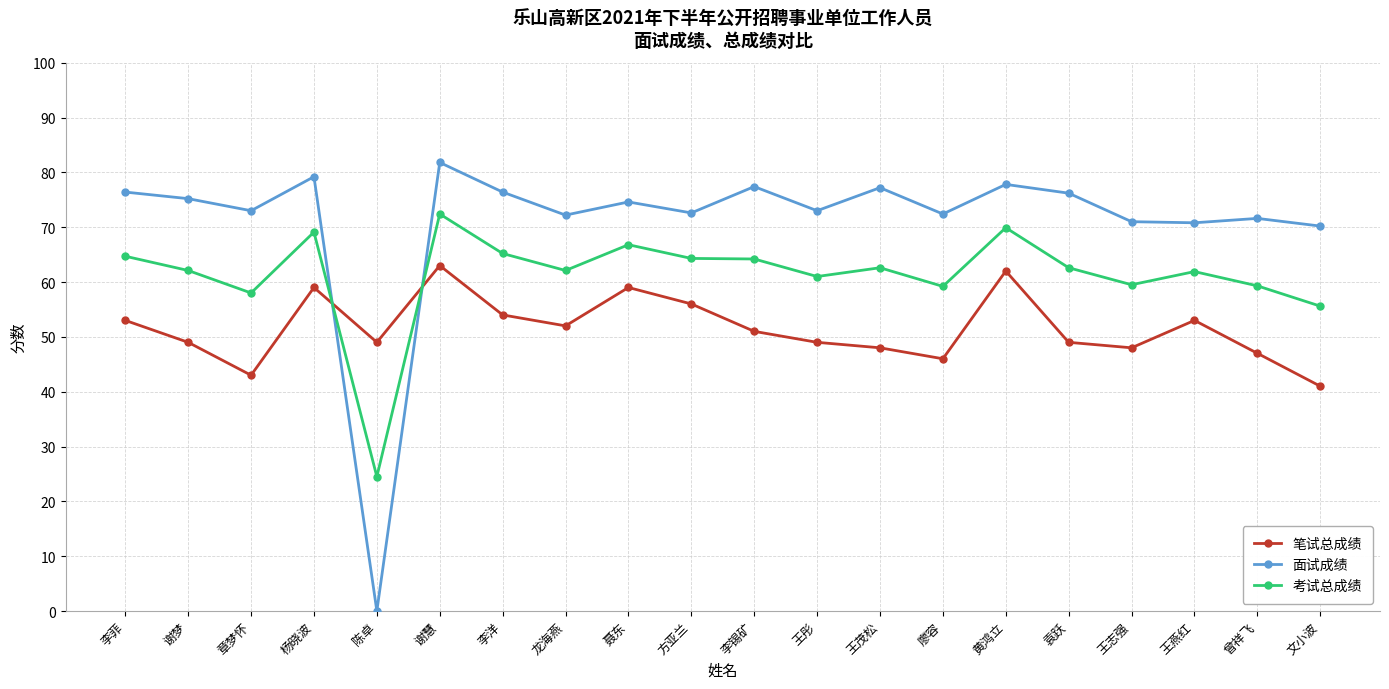

How many times do 考试总成绩 and 面试成绩 cross each other?

2